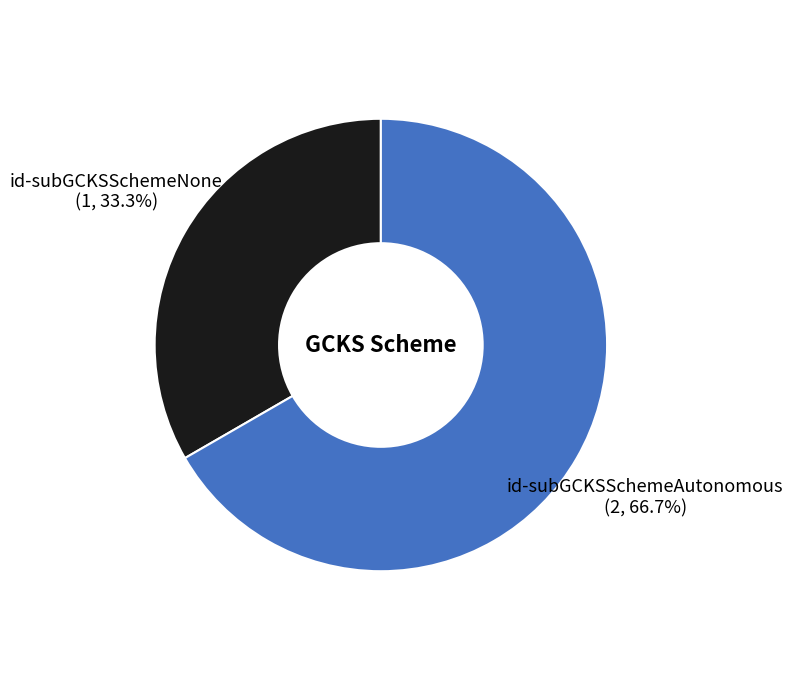

Is id-subGCKSSchemeNone the majority of the pie?

No